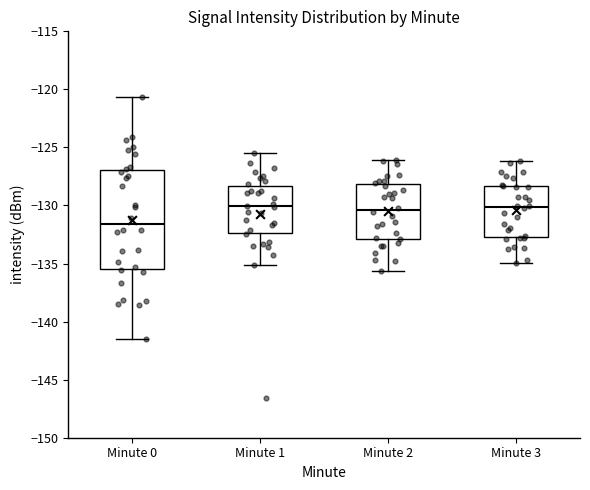

Where does the lower whisker of the box for Minute 1 end on the y-axis? The values are not printed on the chart, so give them approximately, as read against the axis.

-135.0